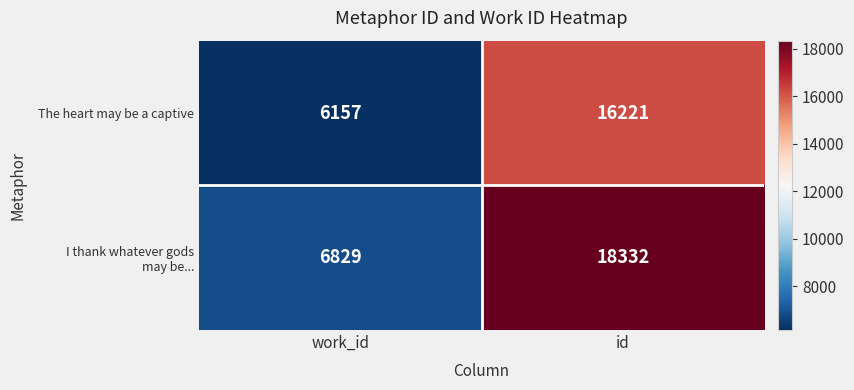

What is the average value of the The heart may be a captive series?

11189